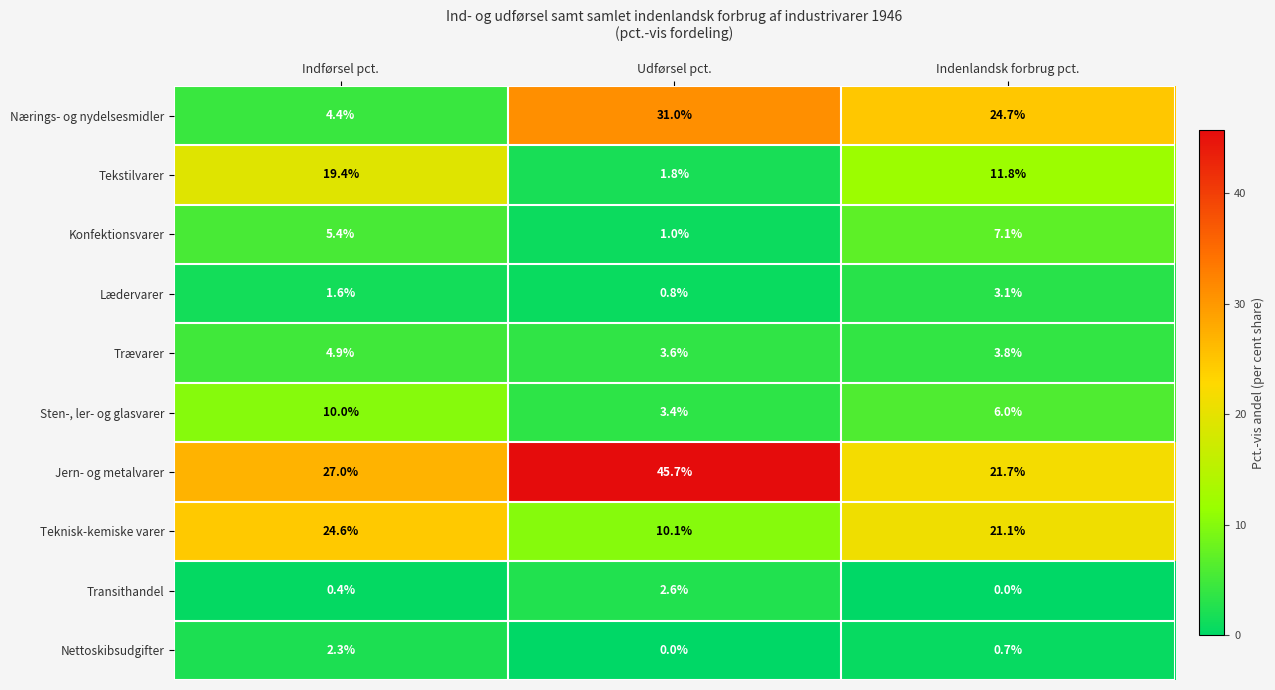

Which series has the largest total across all categories?

Jern- og metalvarer